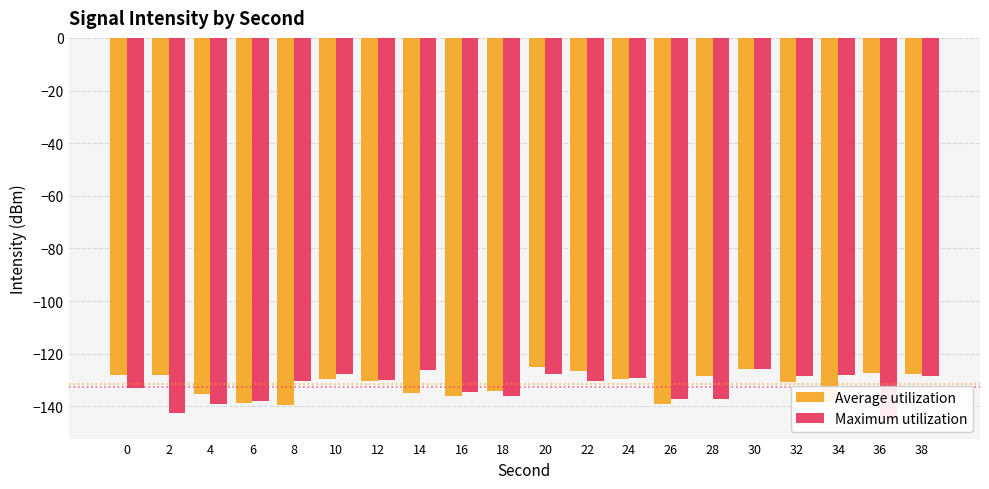

What is the spread (max minus min) of values at 32?

2.3